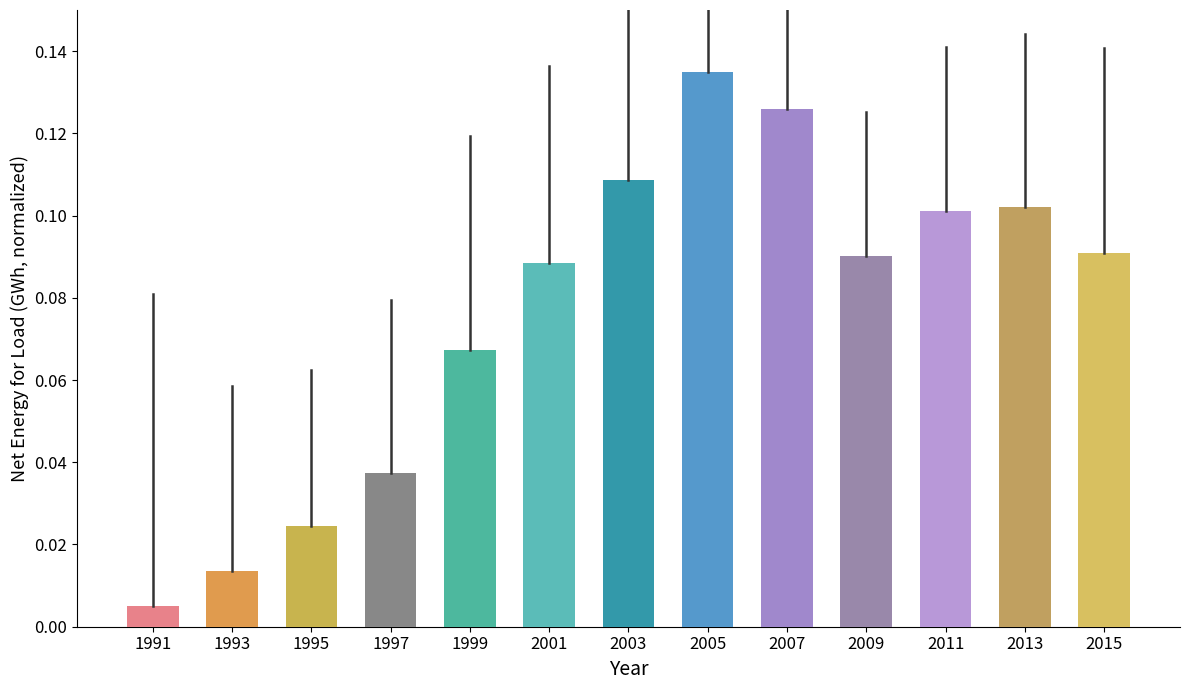

At which label is the value closest to 0?

1991